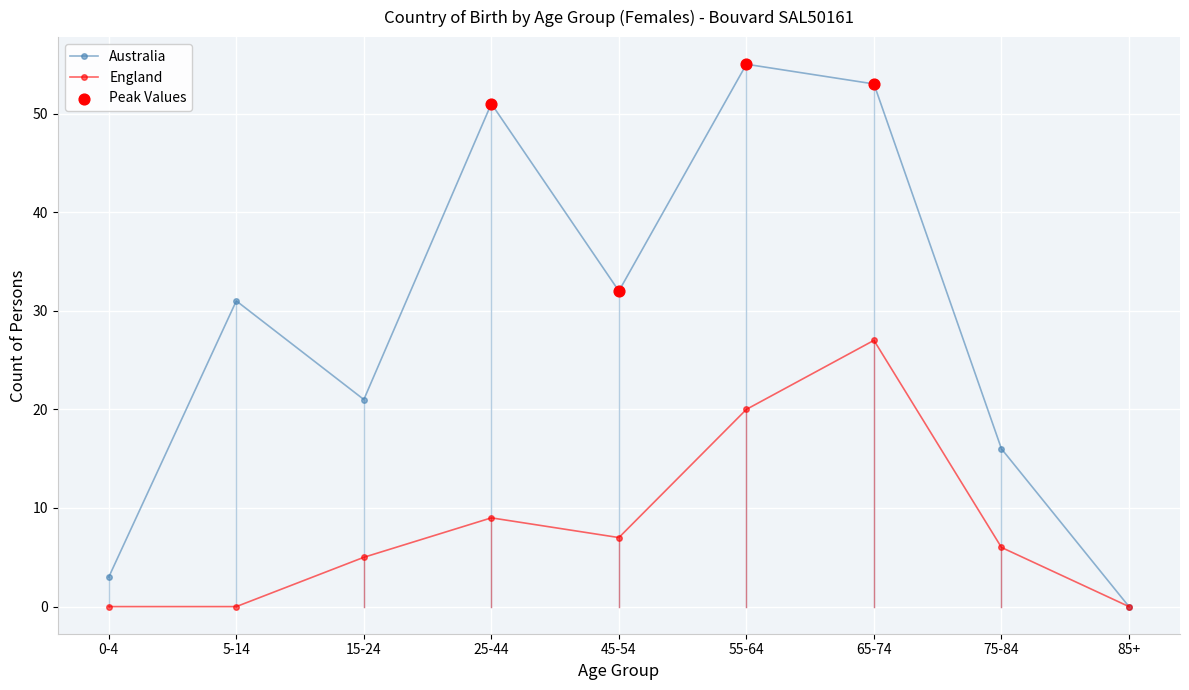

At how many categories does at least one series exceed 23?

5